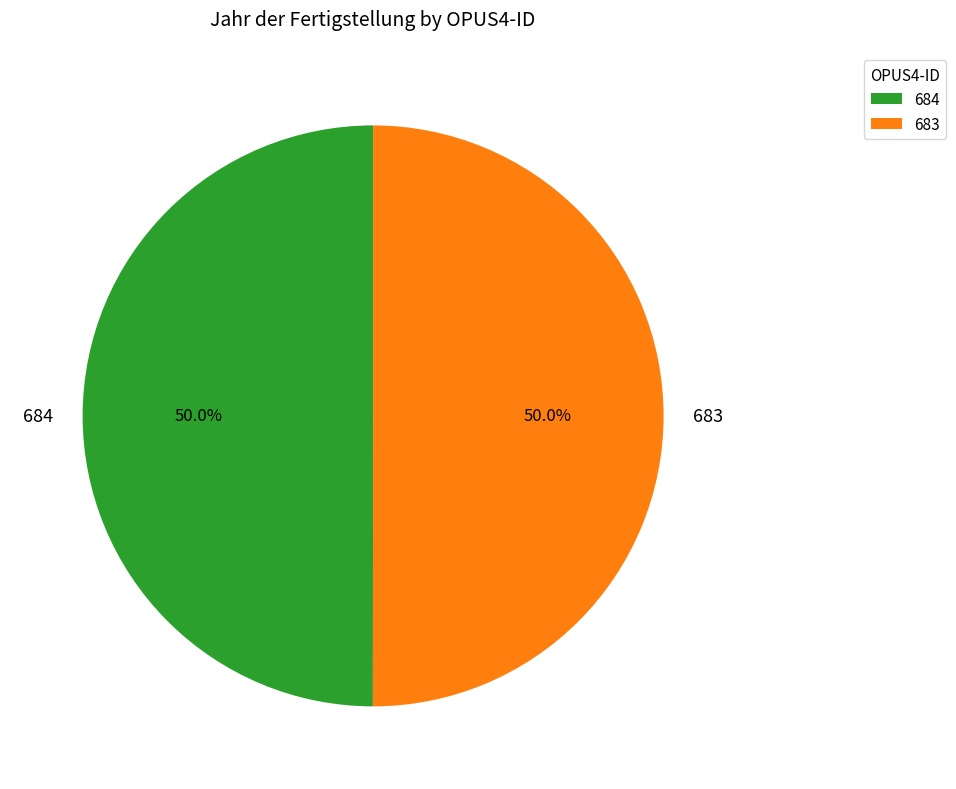

How many segments does this pie chart have?

2